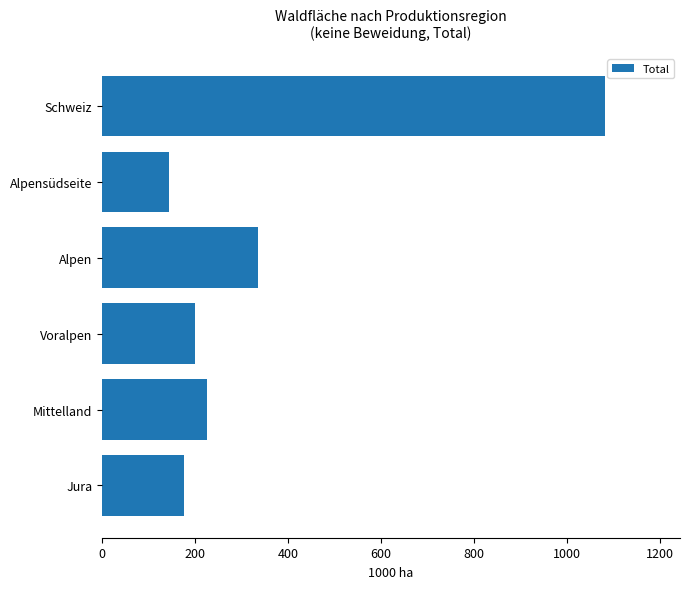

True or false: the data shows 224.6 at Mittelland.

True